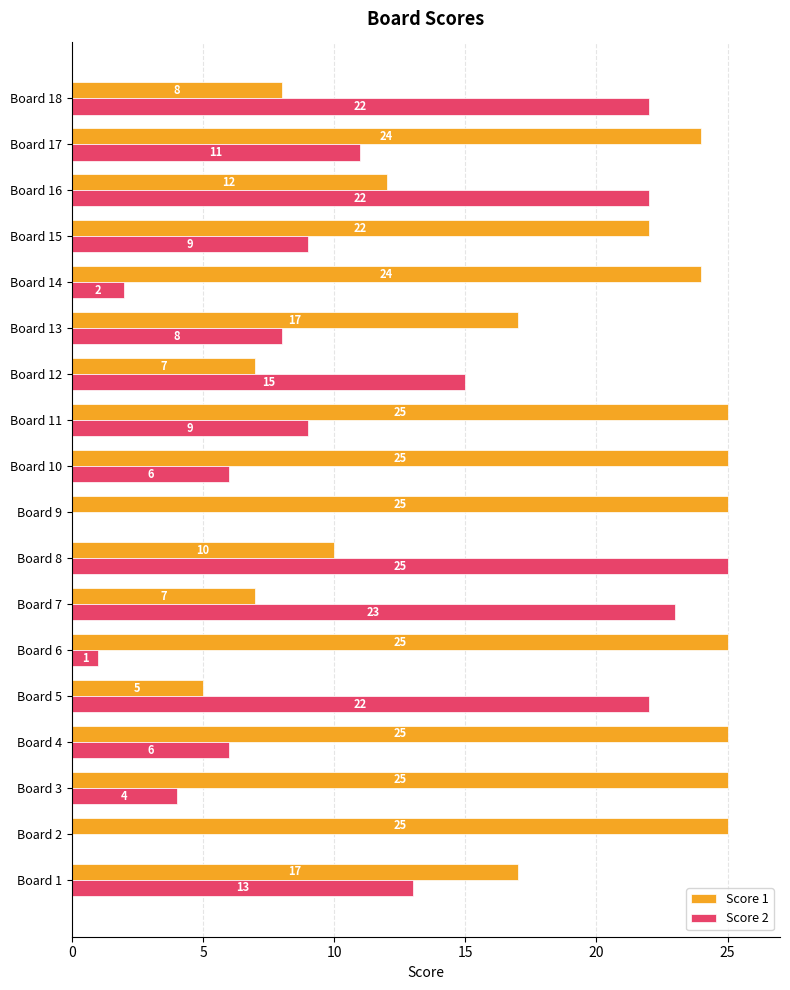

The value of Score 1 at Board 12 is 1. True or false?

False